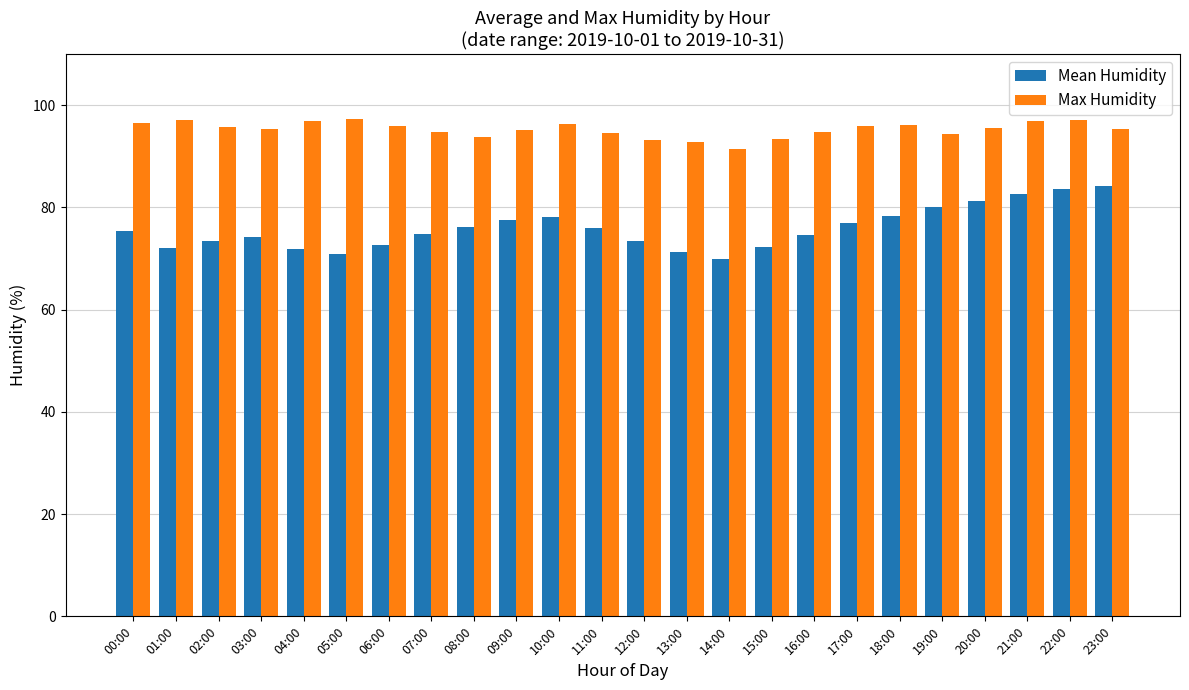

What position from the left is 12:00?

13